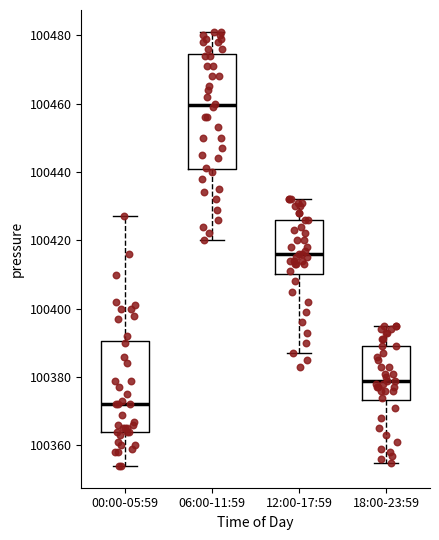

Comparing the boxes themselves (not the whiskers), which one is the tallest?

06:00-11:59